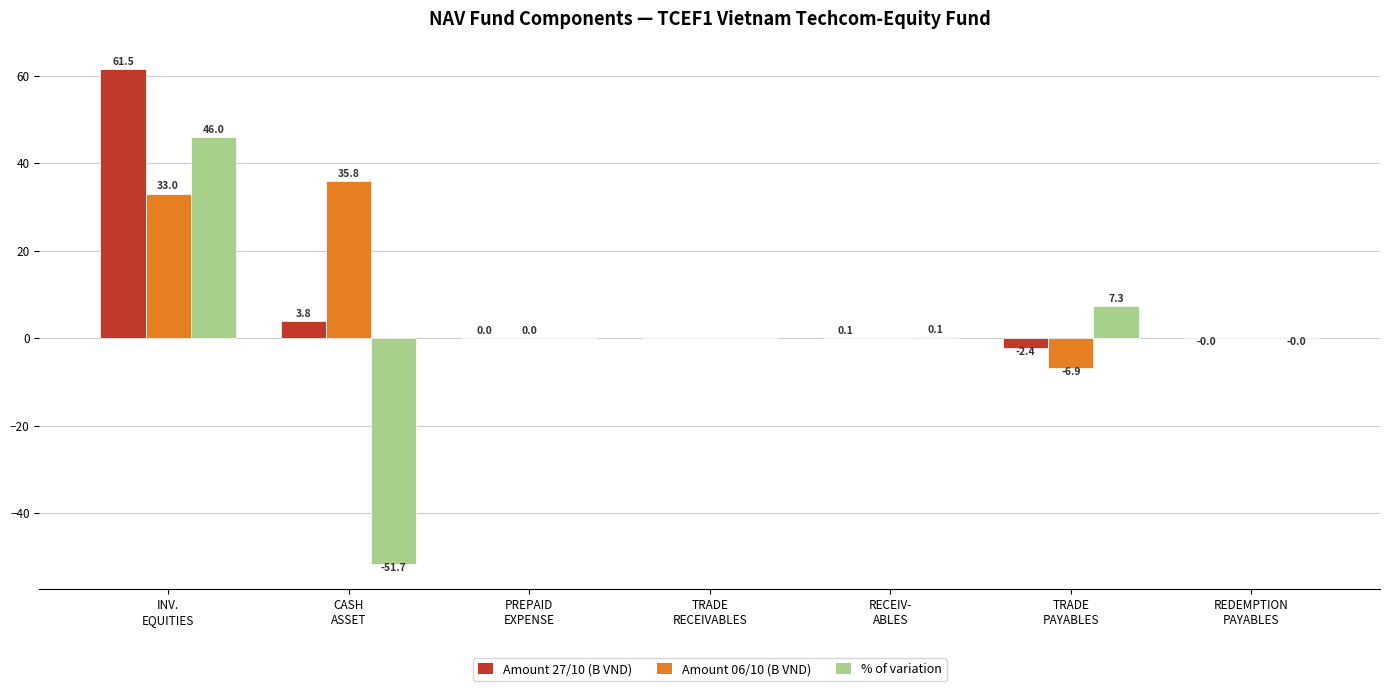

What are all the series names shown in the legend?

Amount 27/10 (B VND), Amount 06/10 (B VND), % of variation